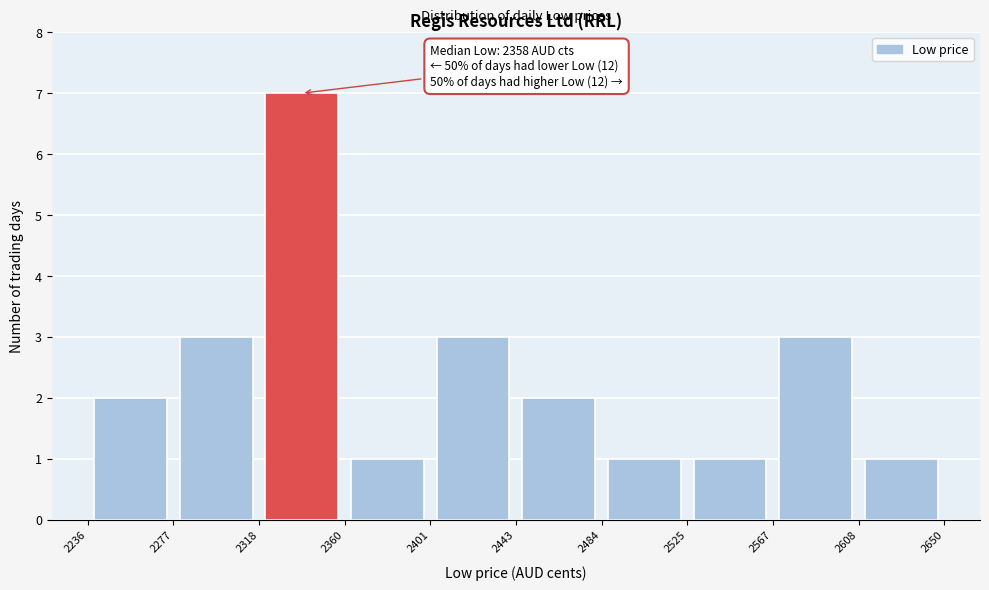

Which range on the x-axis has the tallest bar?

2318 to 2360